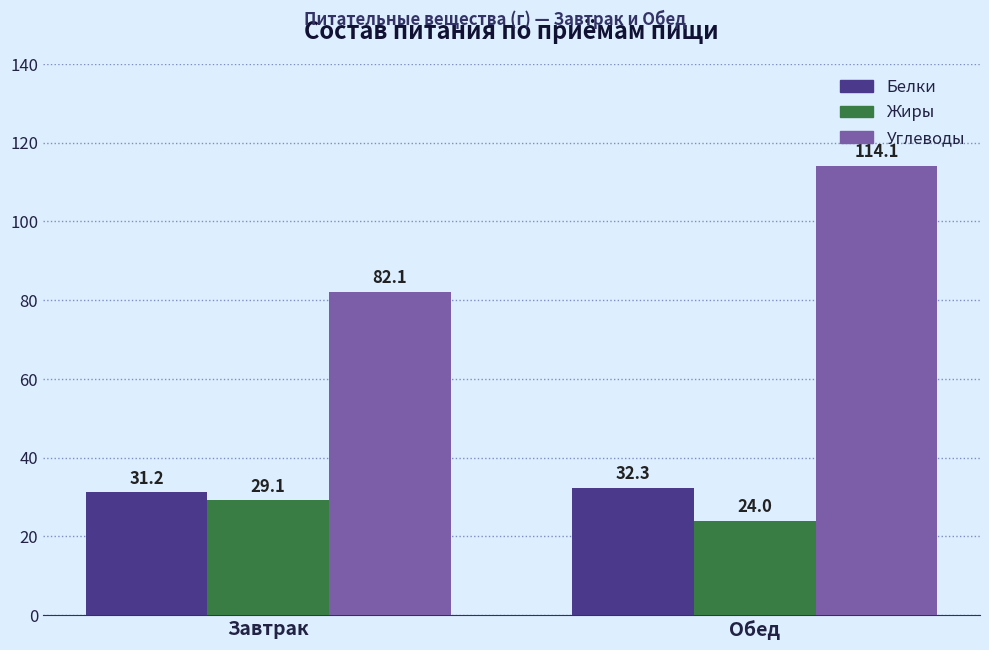

What is the label of the 2nd bar from the left?

Обед